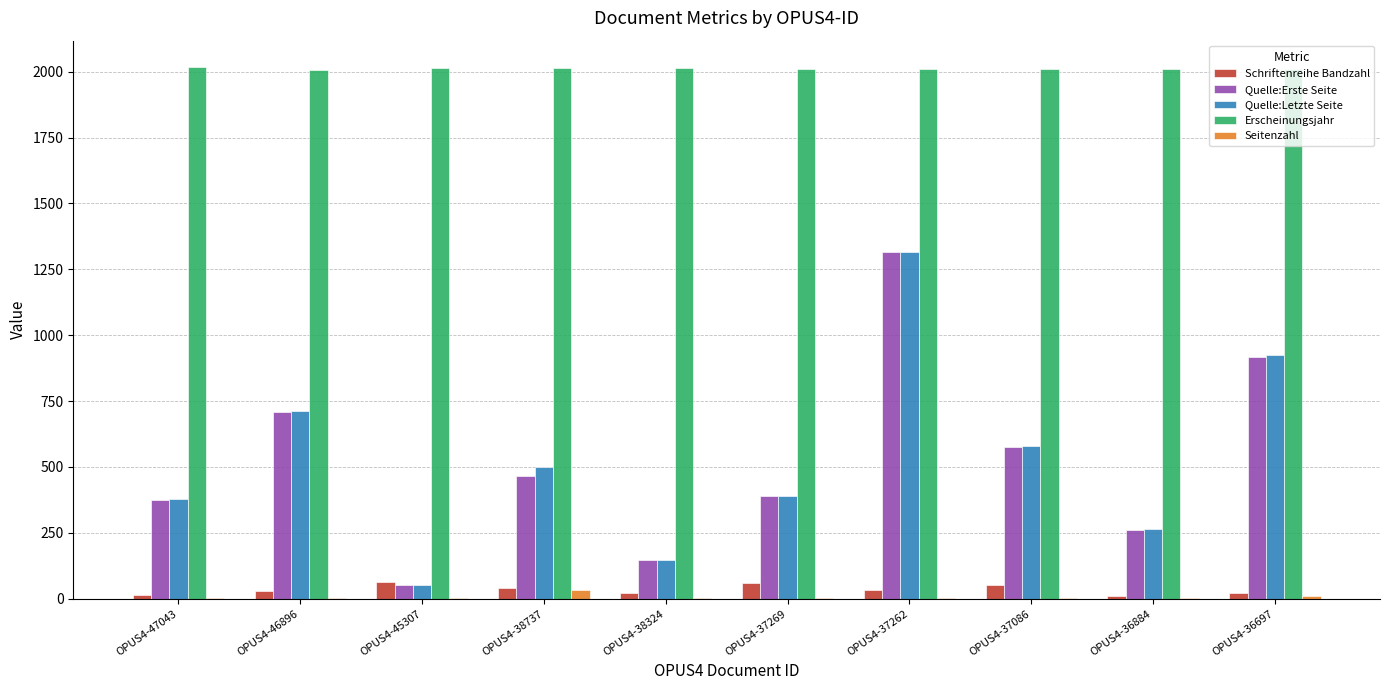

What is the total value across all series at OPUS4-38737?

3054